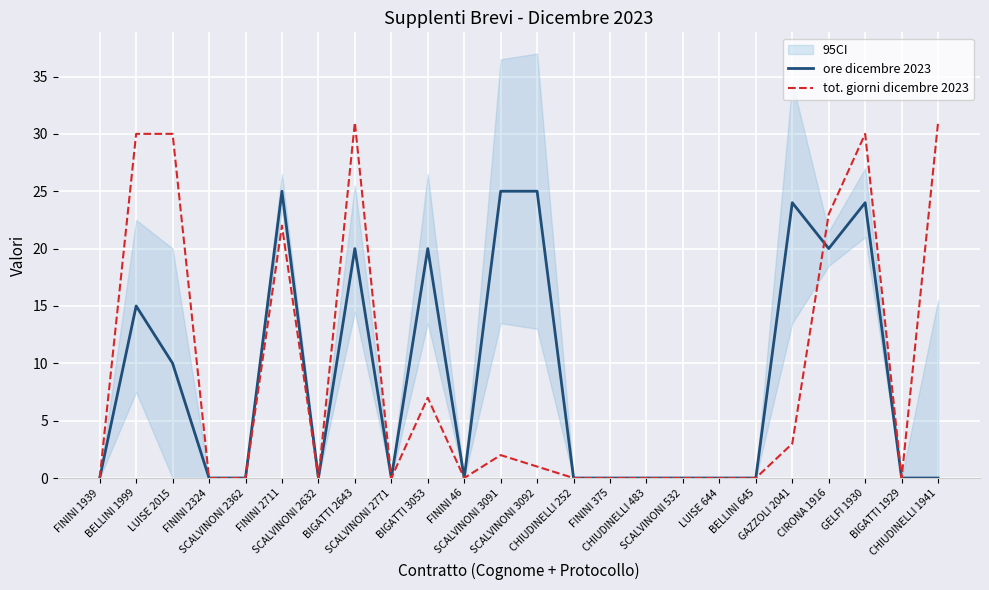

What is the value of the tot. giorni dicembre 2023 point at the 6th from the left?

22